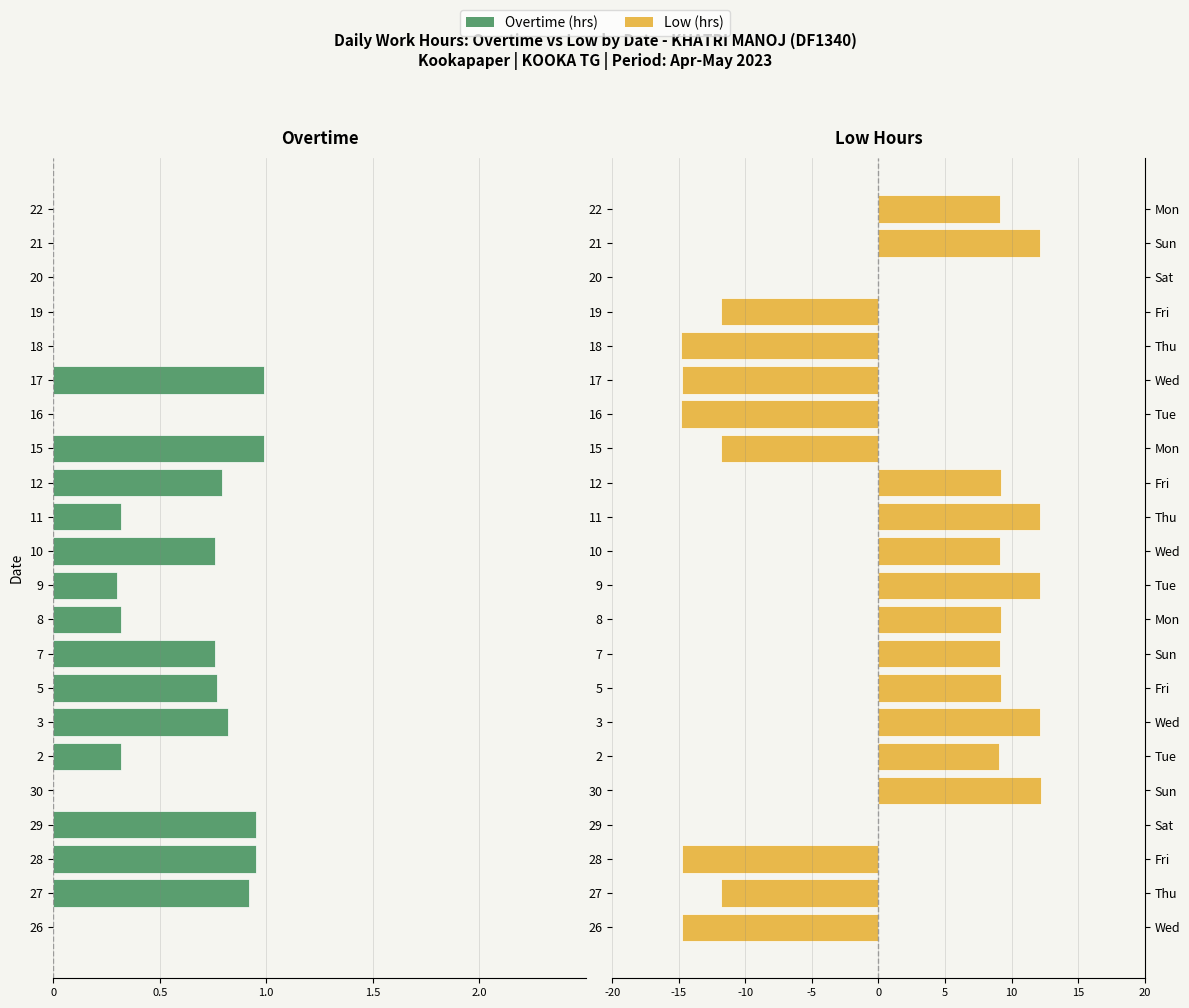

True or false: Overtime (hrs) has a value of -0.3 at 28.

False